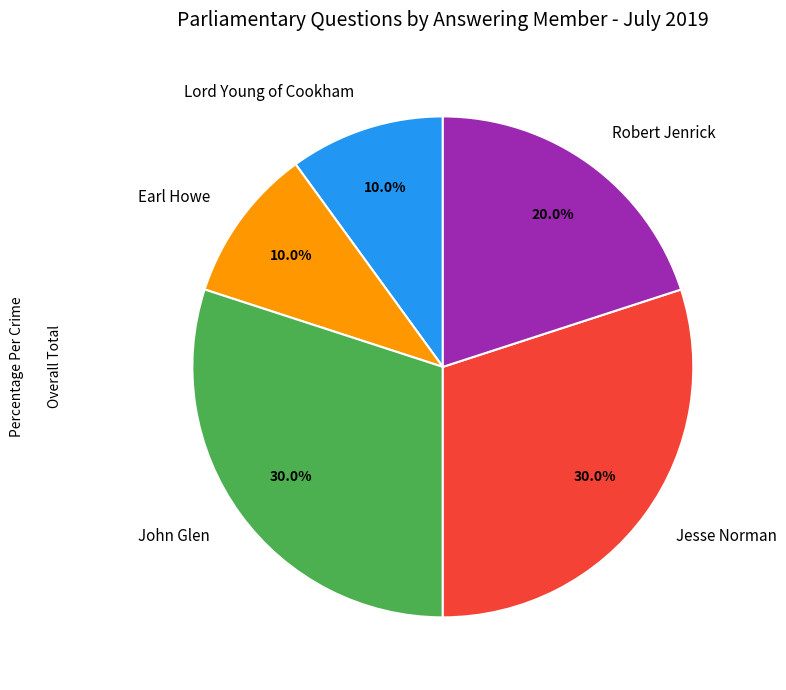

How much of the chart is everything except John Glen?

70.0%